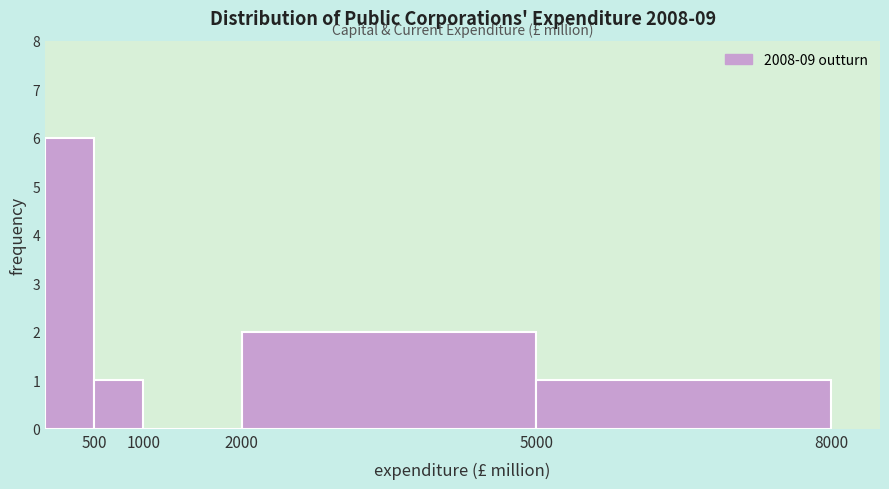

Reading left to right, list every bar in this chart as the range it spans on the x-axis followed by its height. The values are not printed on the chart, so give them approximately, as read against the axis.

0 to 500: 6
500 to 1000: 1
1000 to 2000: 0
2000 to 5000: 2
5000 to 8000: 1